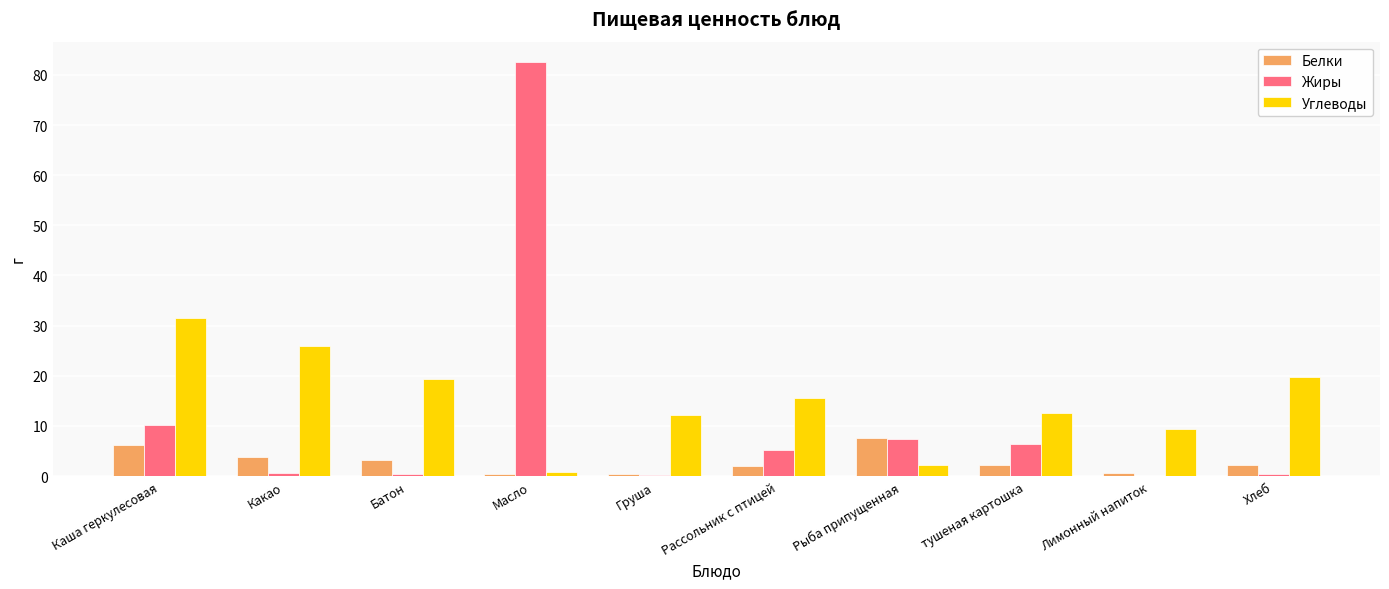

At which label does Жиры first exceed 5?

Каша геркулесовая